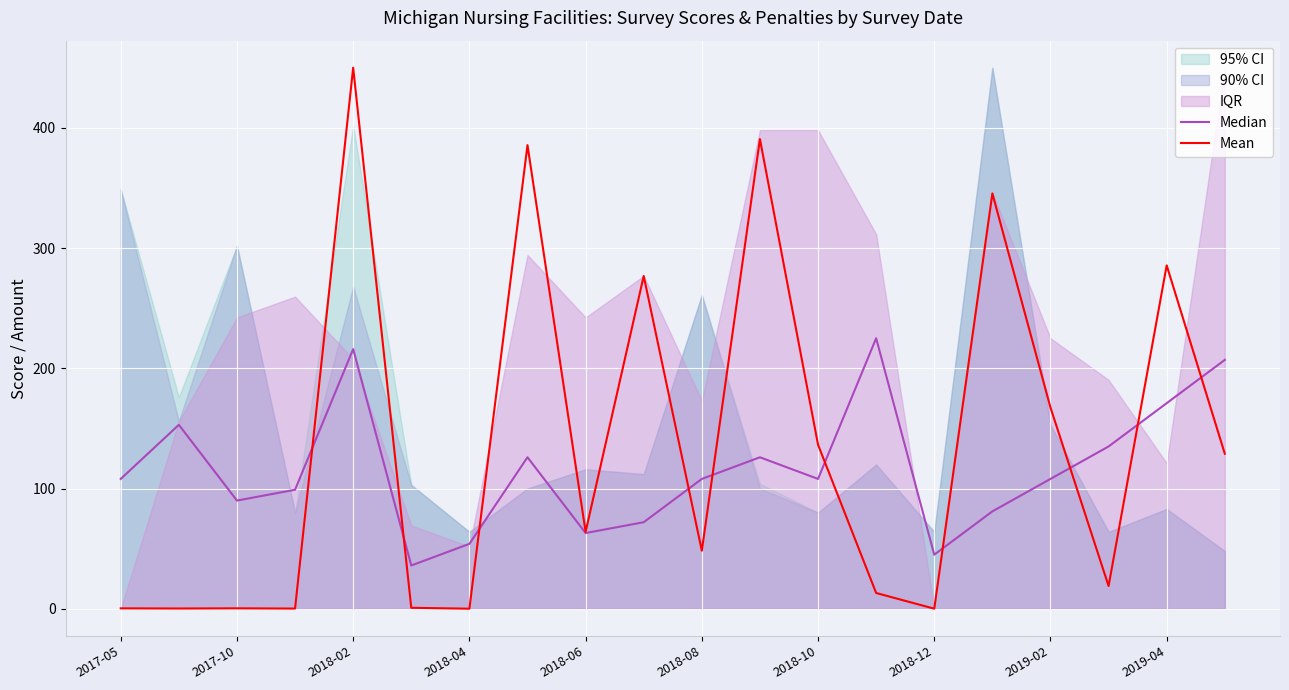

True or false: Mean has more than 2 points higher than both neighbors.

True